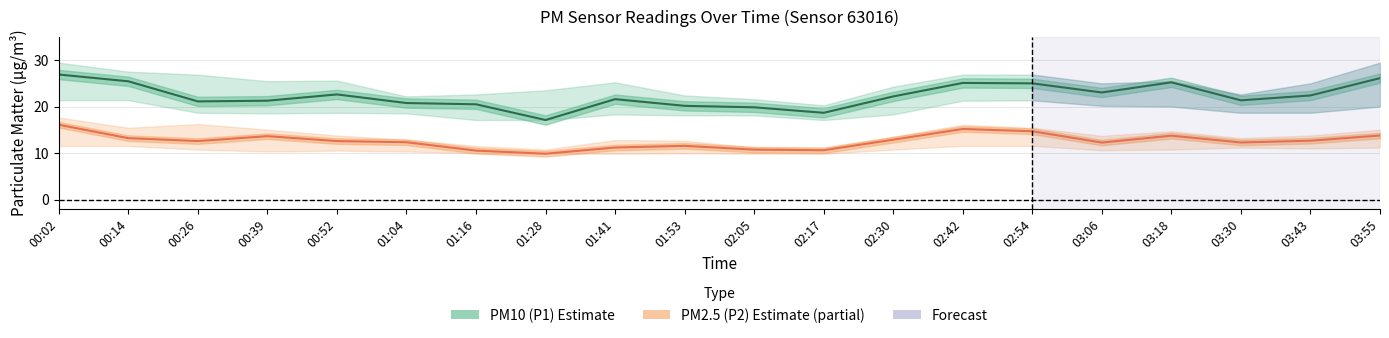

At which label does PM10 (P1) Estimate first exceed 22?

00:02